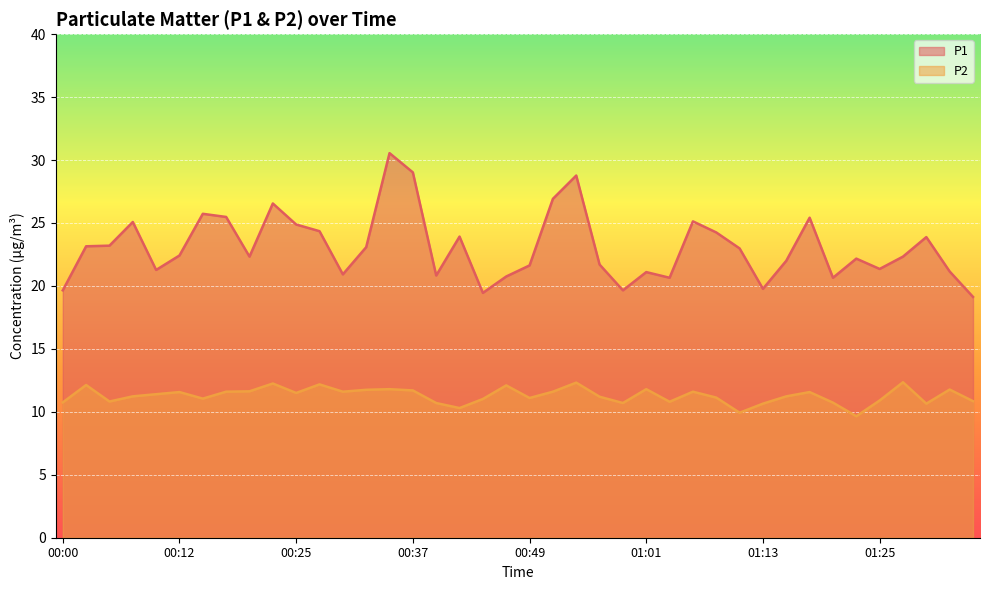

How many interior local peaks does the P2 series have?

12